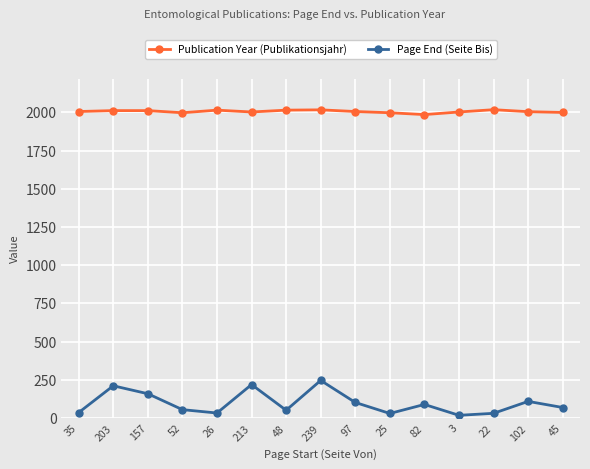

True or false: Publication Year (Publikationsjahr) and Page End (Seite Bis) cross at least once.

False